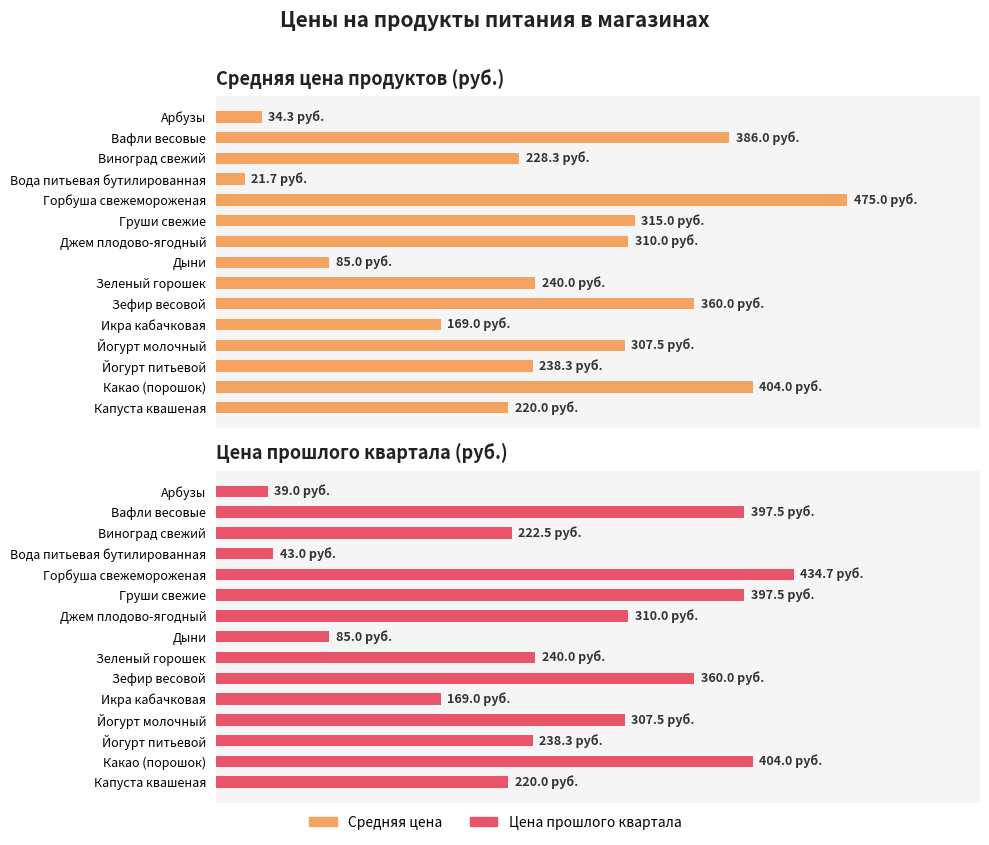

Does the chart contain stacked bars?

No